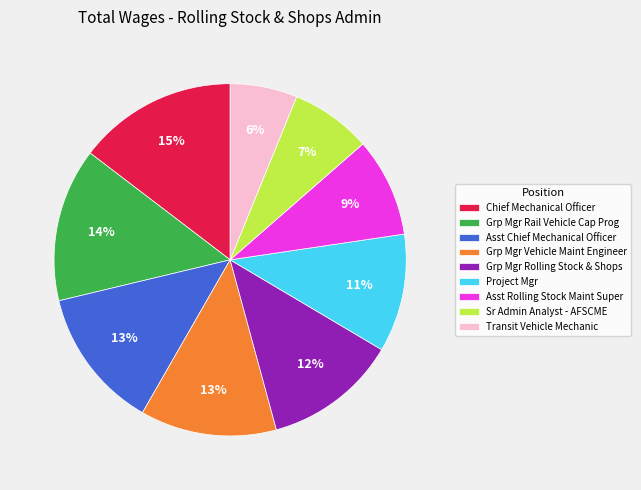

The Project Mgr slice represents 17% of the pie. True or false?

False